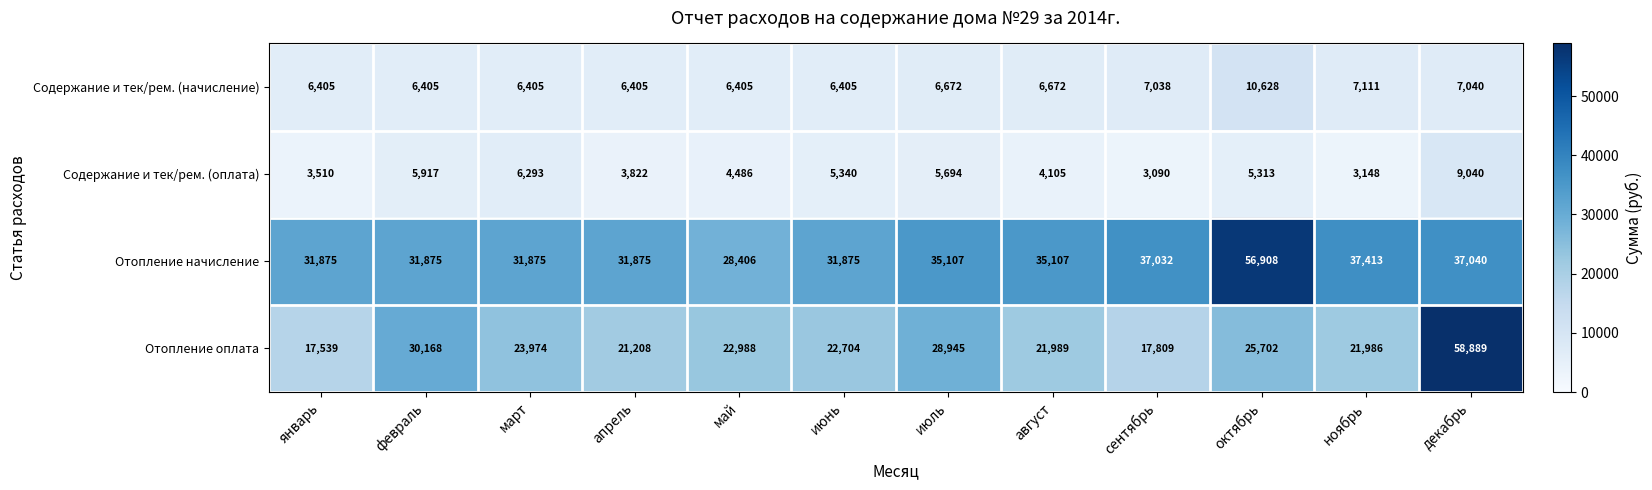

At which category does the chart reach its peak across all series?

декабрь